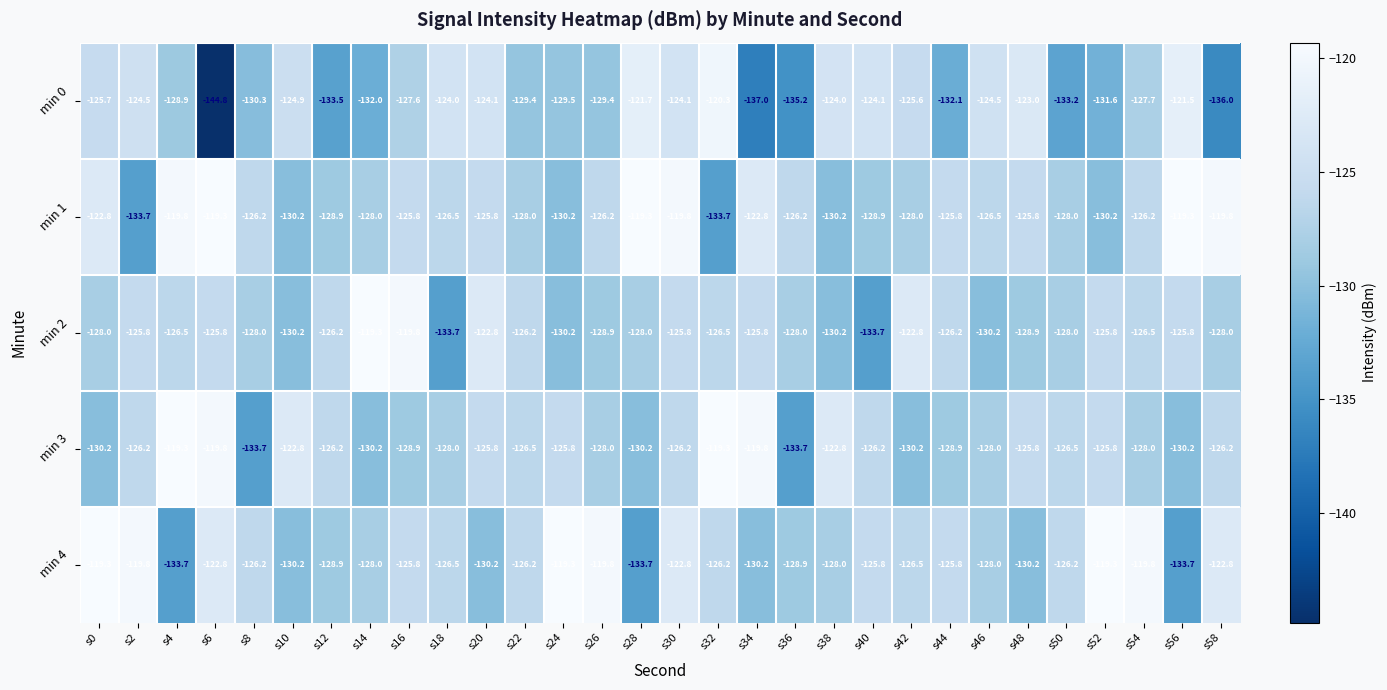

What is the difference between the second highest and minimum values in the min 0 series?

23.3